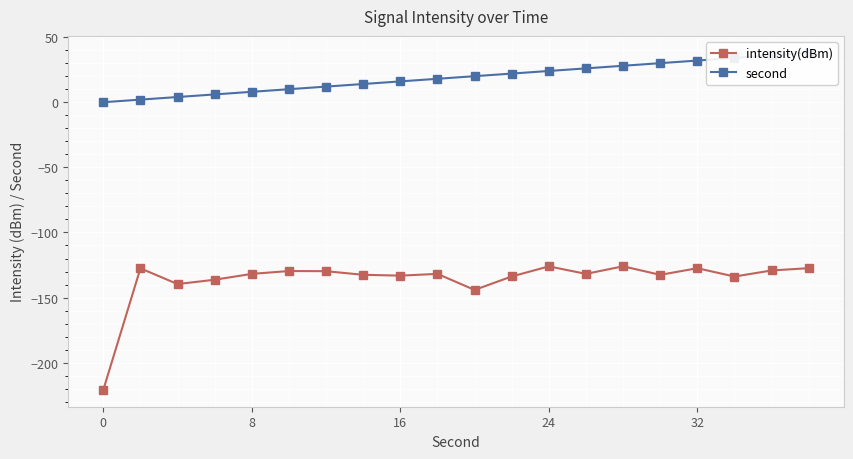

True or false: intensity(dBm) has more than 2 points higher than both neighbors.

True